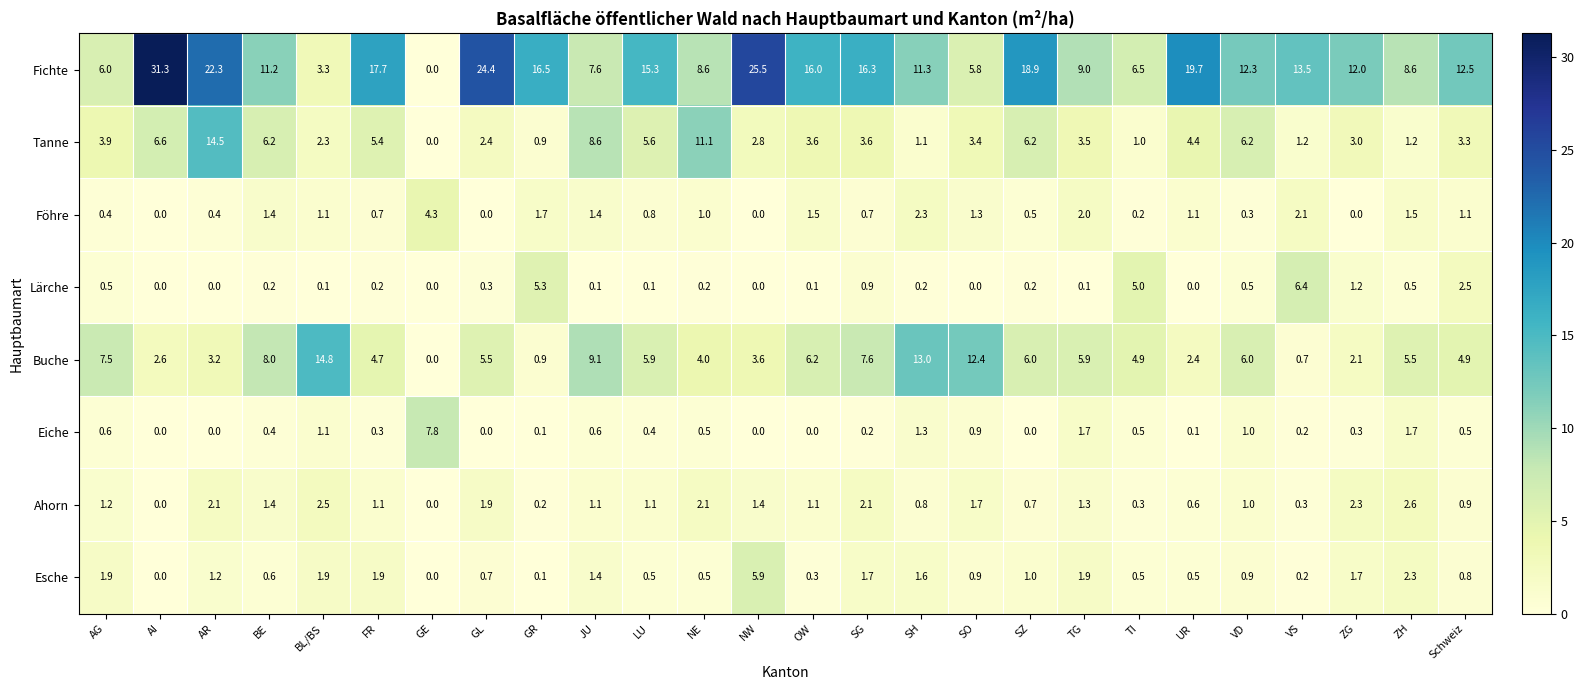

Is it true that Eiche equals 0.5 at NE?

True